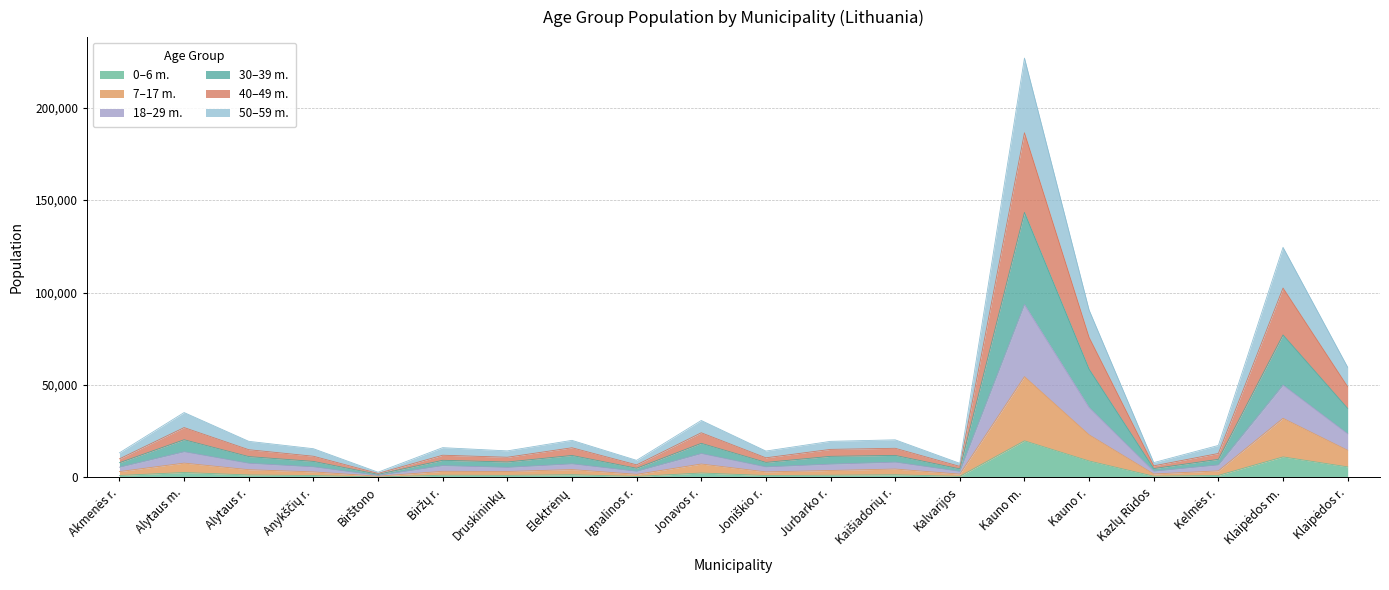

In 40–49 m., how many points are lower than both neighbors (excluding endpoints)?

6